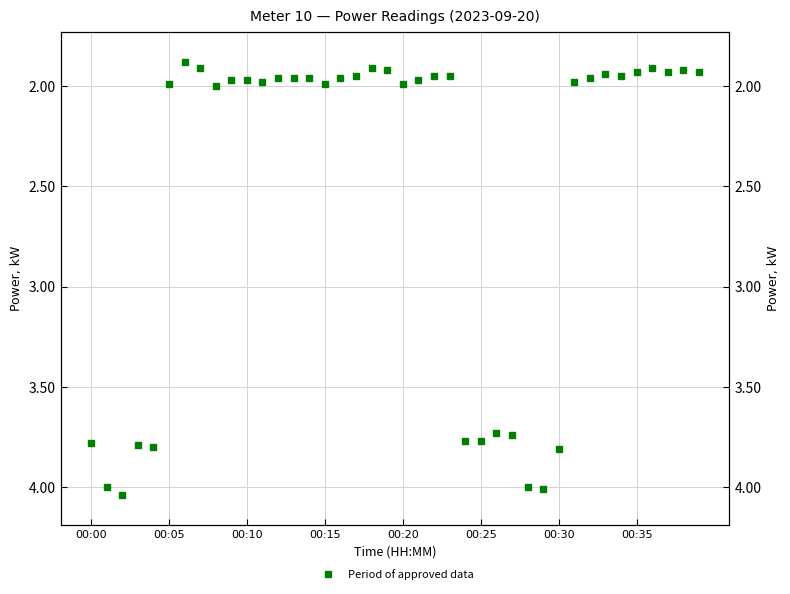

The value at 00:00 is 3.8. True or false?

True